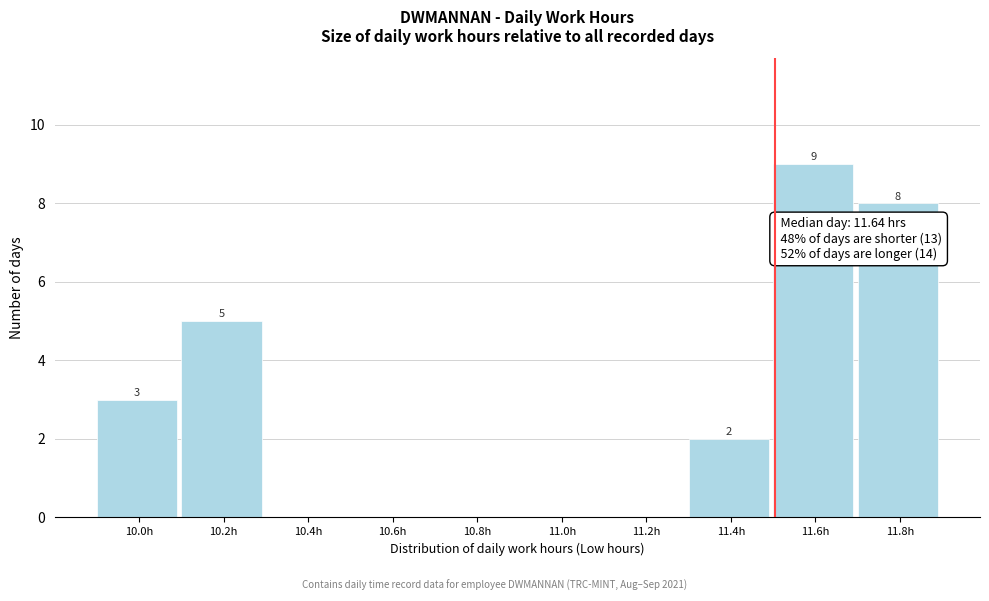

Over which range of the x-axis is the bar tallest?

11.50 to 11.70